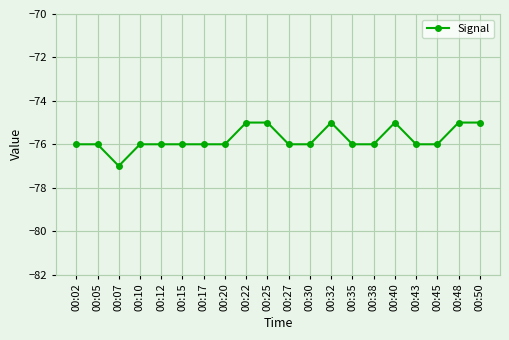

Count the number of categories in the chart.

20